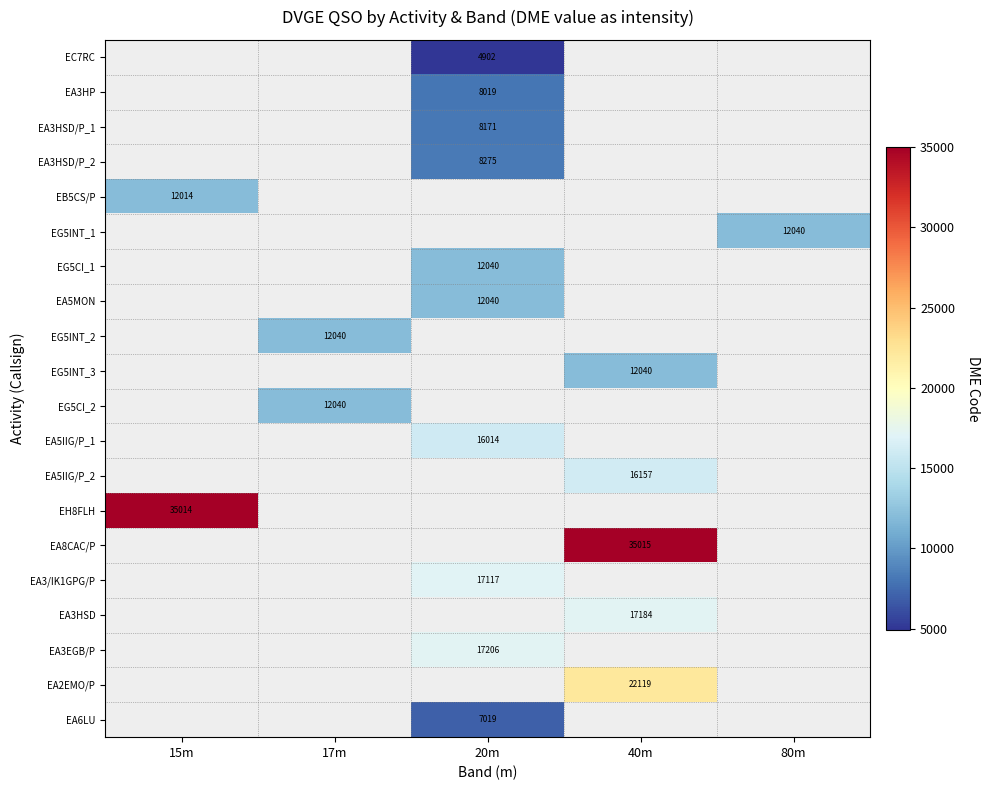

What is the maximum value shown in the chart?

35015.0